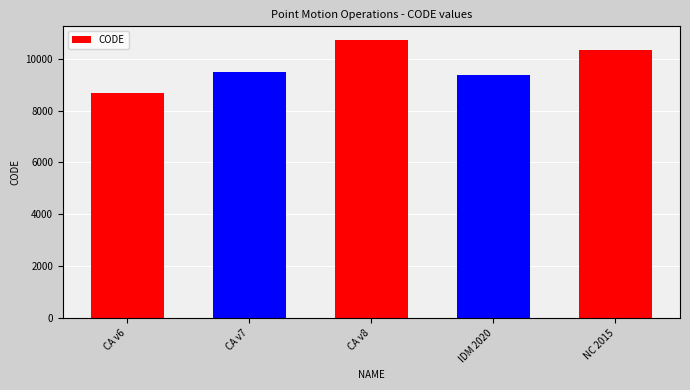

Approximately how many times larger is the value at CA v7 compared to NC 2015?

0.9